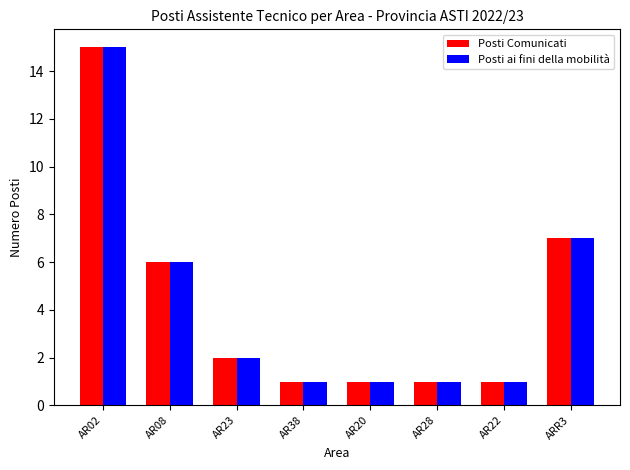

Reading left to right, extract all data points from this chart.

Posti Comunicati: AR02=15	AR08=6	AR23=2	AR38=1	AR20=1	AR28=1	AR22=1	ARR3=7
Posti ai fini della mobilità: AR02=15	AR08=6	AR23=2	AR38=1	AR20=1	AR28=1	AR22=1	ARR3=7